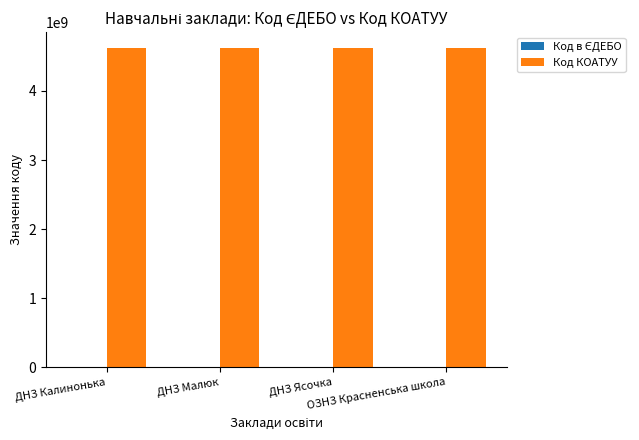

What is the maximum value for Код КОАТУУ?

4620655300